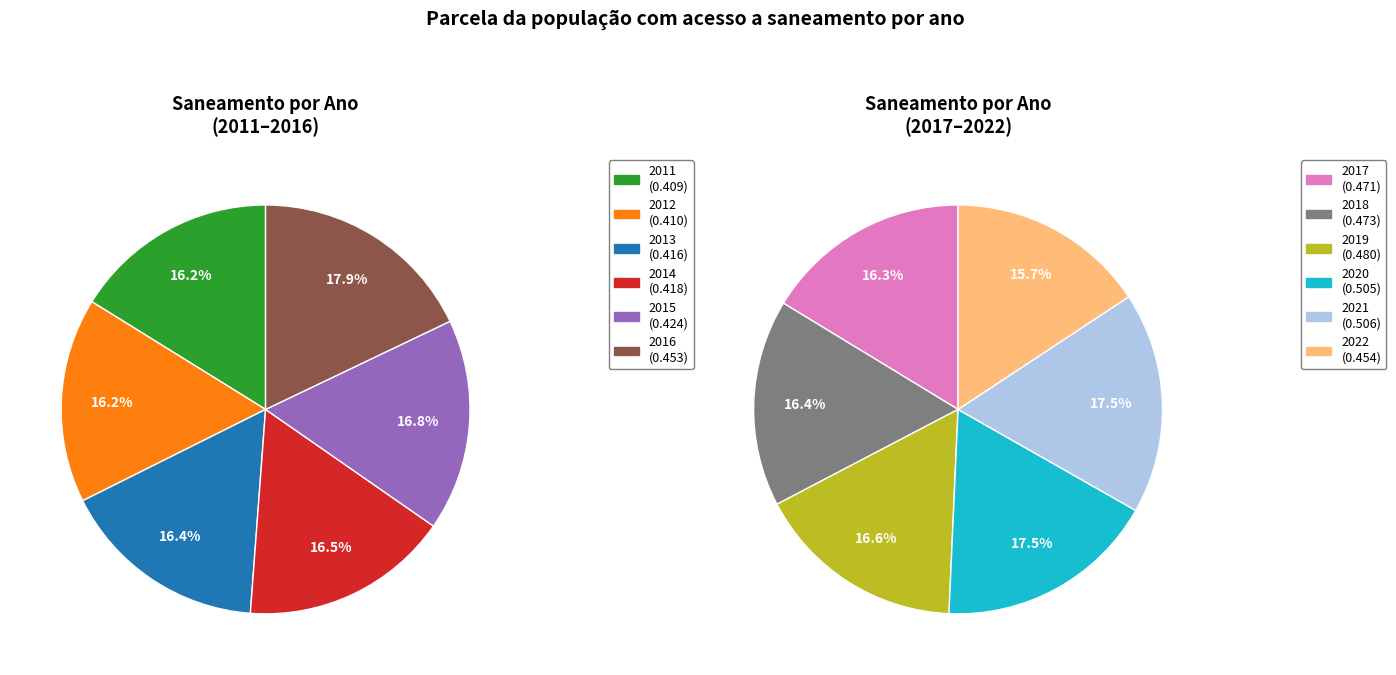

Rank the categories by value from highest to lowest.

2021, 2020, 2019, 2018, 2017, 2022, 2016, 2015, 2014, 2013, 2012, 2011